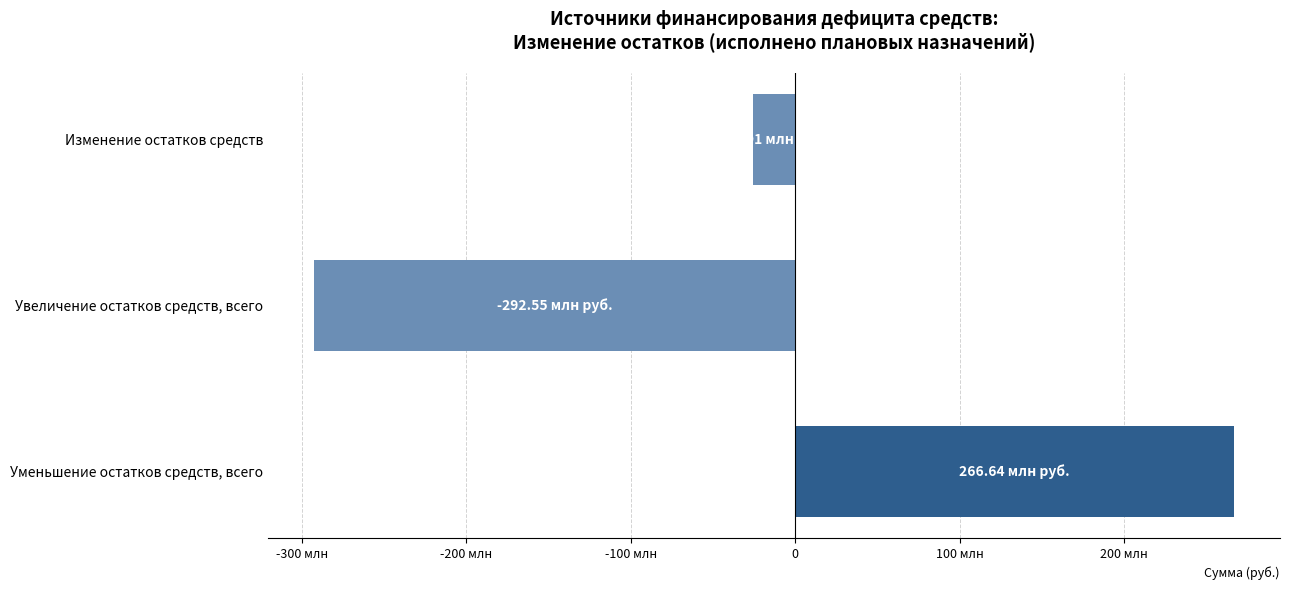

What is the maximum value shown in the chart?

266638749.3